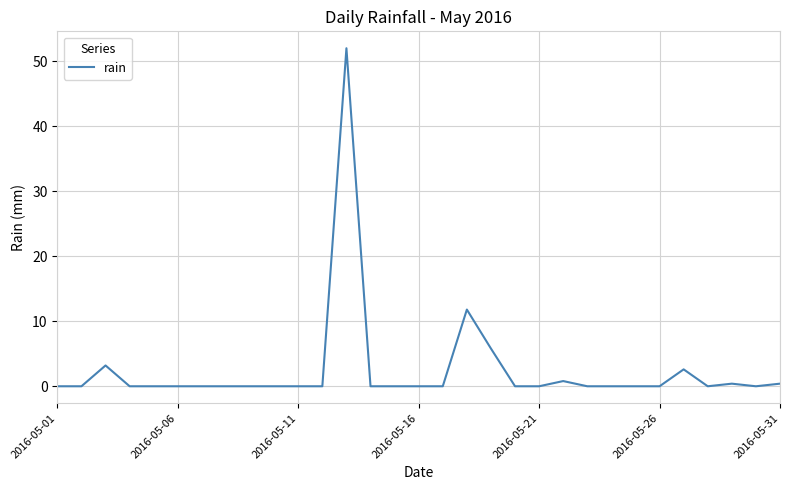

What is the difference between the maximum and minimum values?

52.0